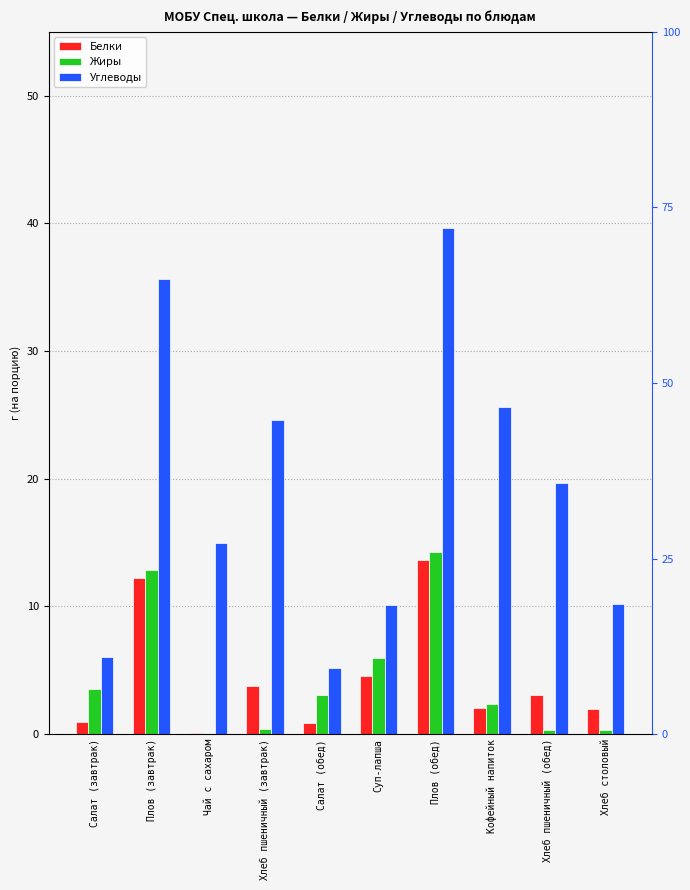

Between Плов (завтрак) and Кофейный напиток, which series saw the biggest shift?

Жиры